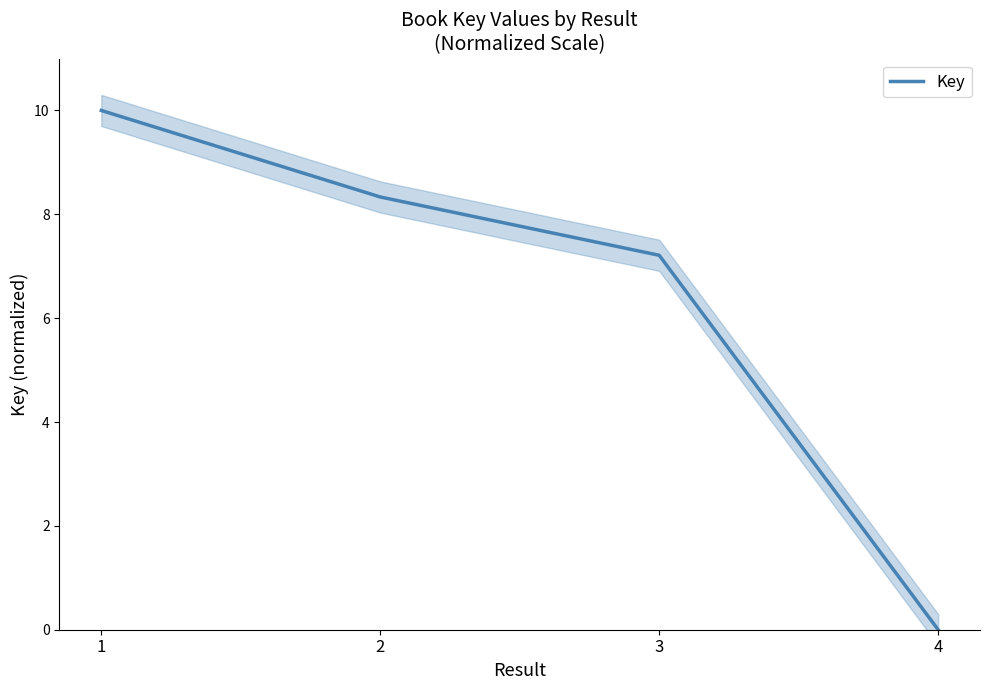

At which category does the chart reach its peak across all series?

1